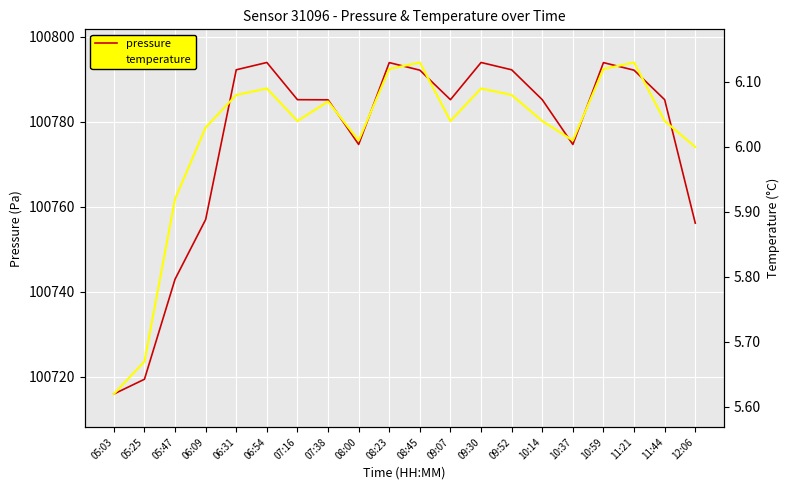

What is the spread (max minus min) of values at 09:30?

100787.9